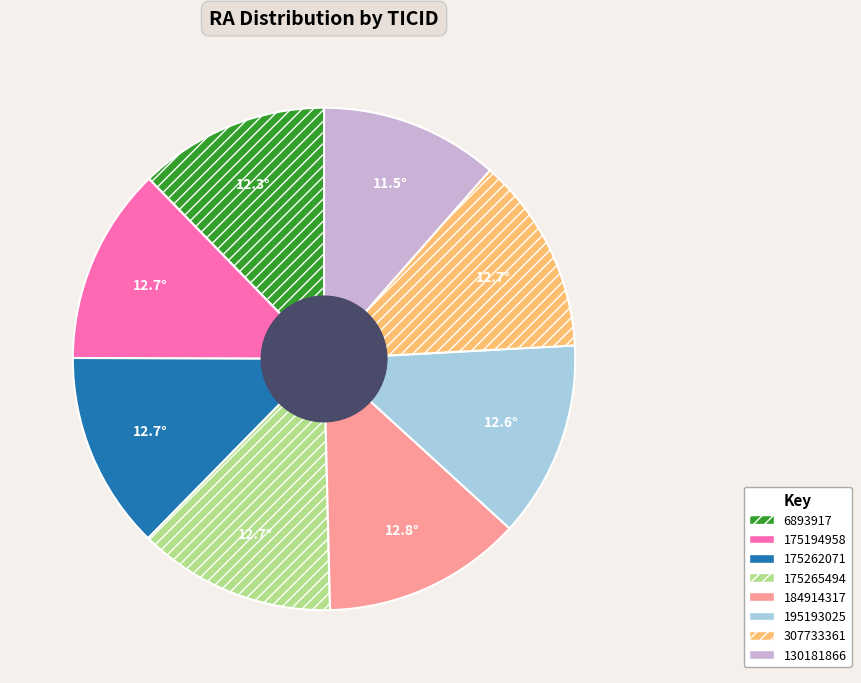

The 6893917 slice represents 18% of the pie. True or false?

False